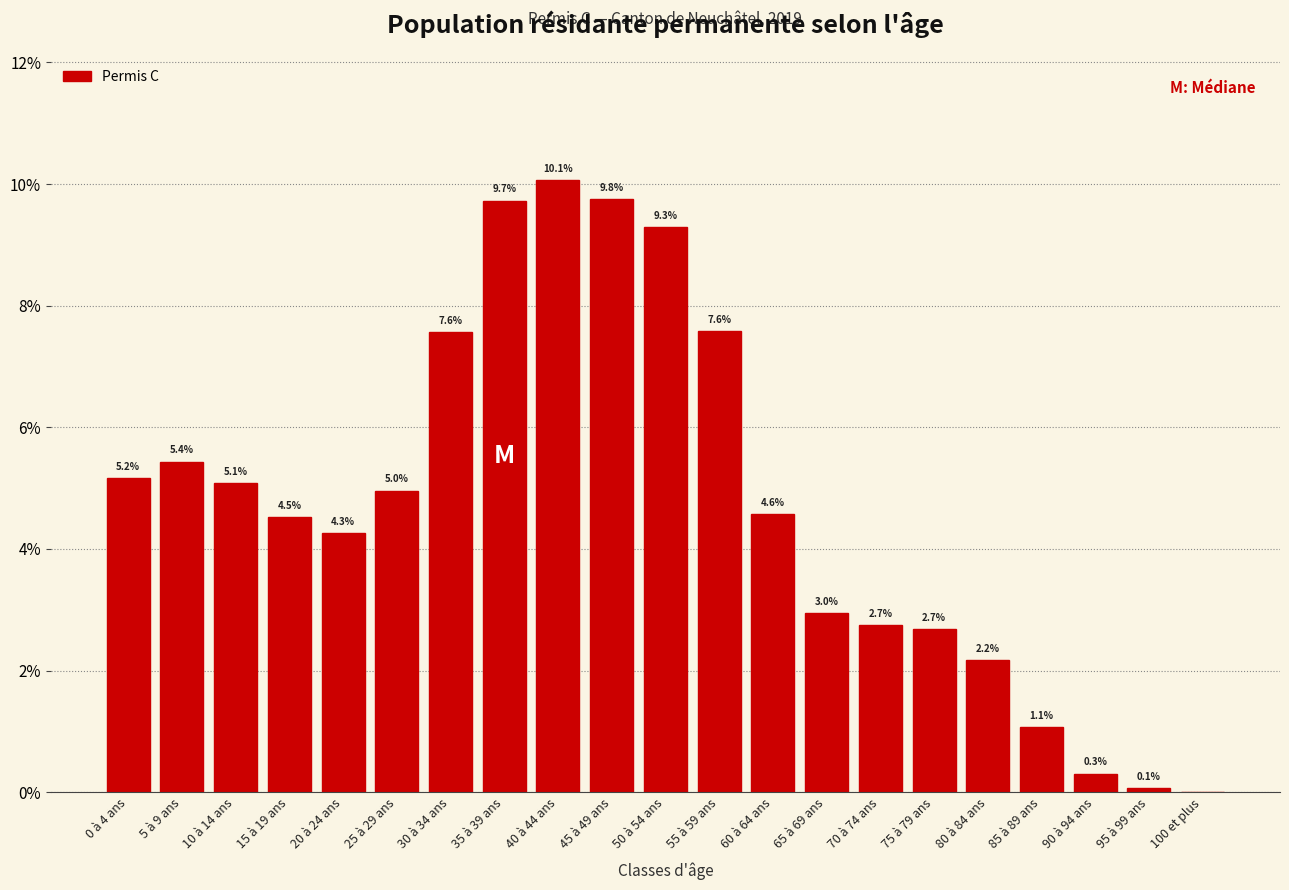

What is the sum of the values at 55 à 59 ans and 70 à 74 ans?

10.3